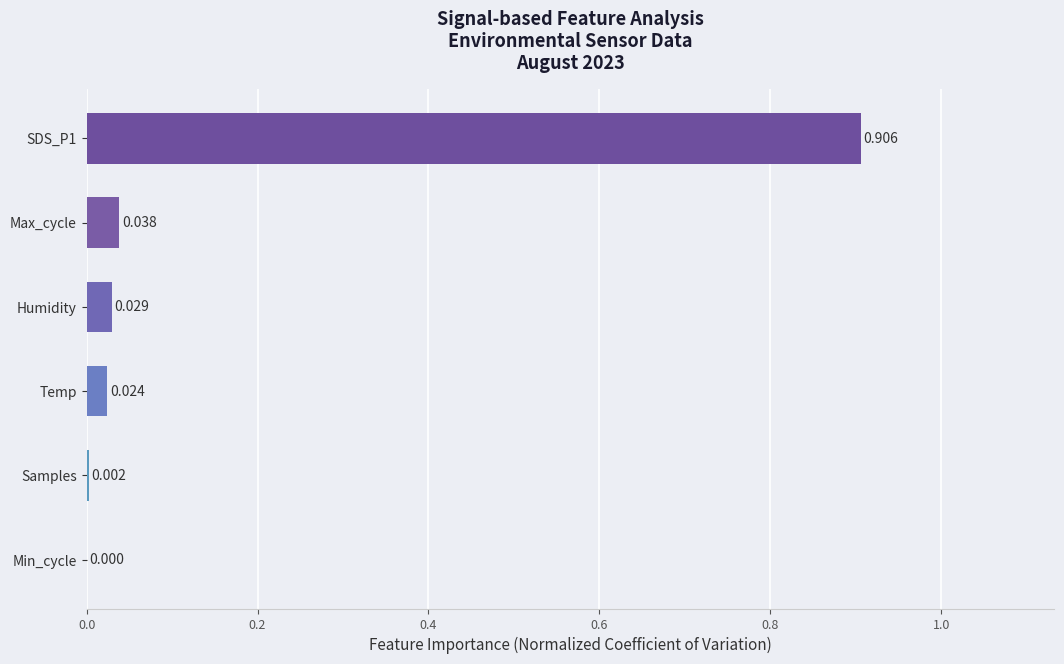

Where is the data nearest to the value 0?

Min_cycle